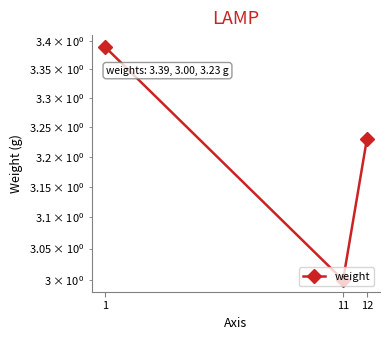

List the labels in order of value, smallest first.

11, 12, 1